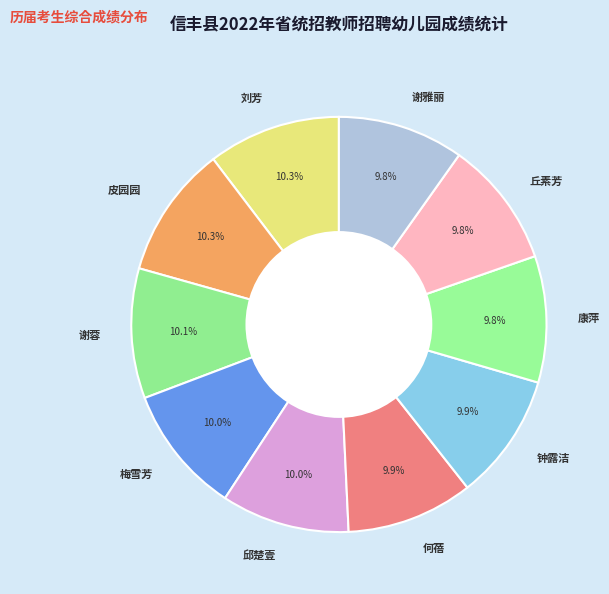

Between 谢雅丽 and 刘芳, which is larger?

刘芳